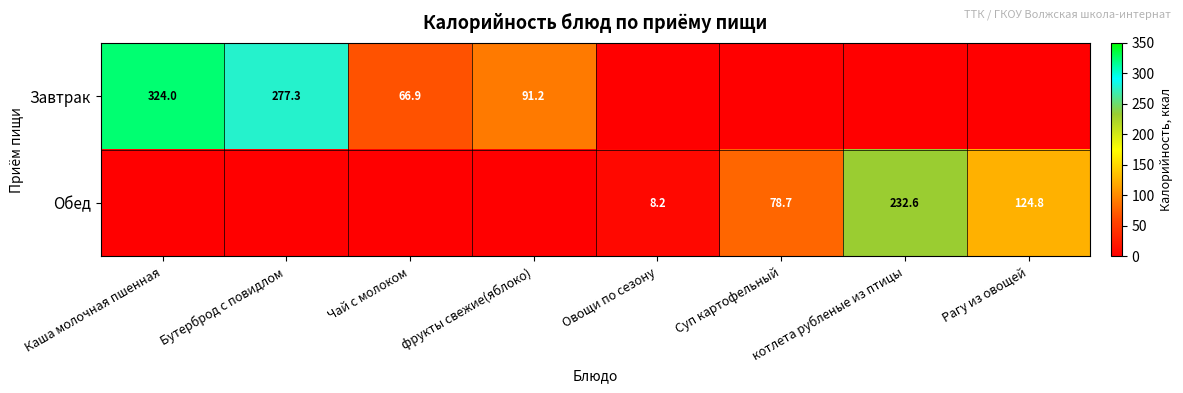

The value of Завтрак at Чай с молоком is 66.9. True or false?

True